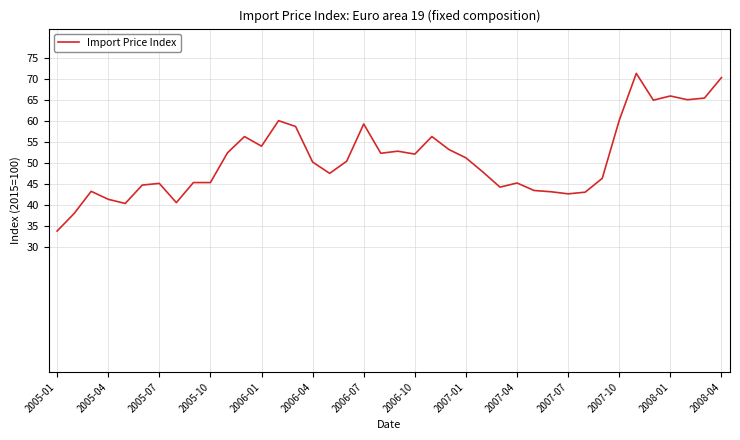

What is the difference between the maximum and minimum values?

37.7